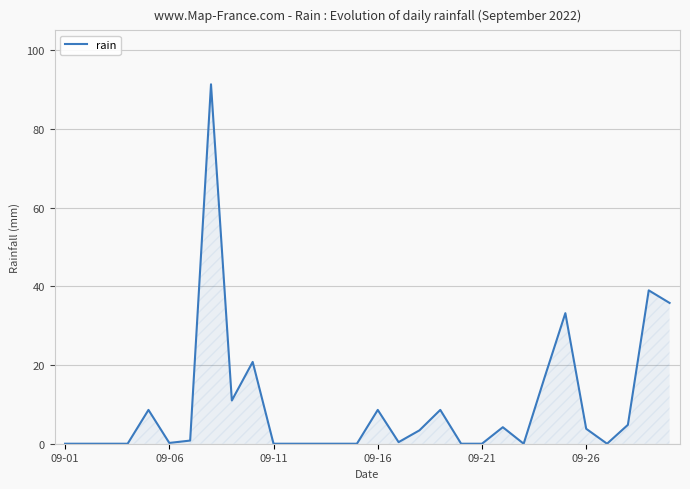

What is the difference between the maximum and minimum values?

91.4